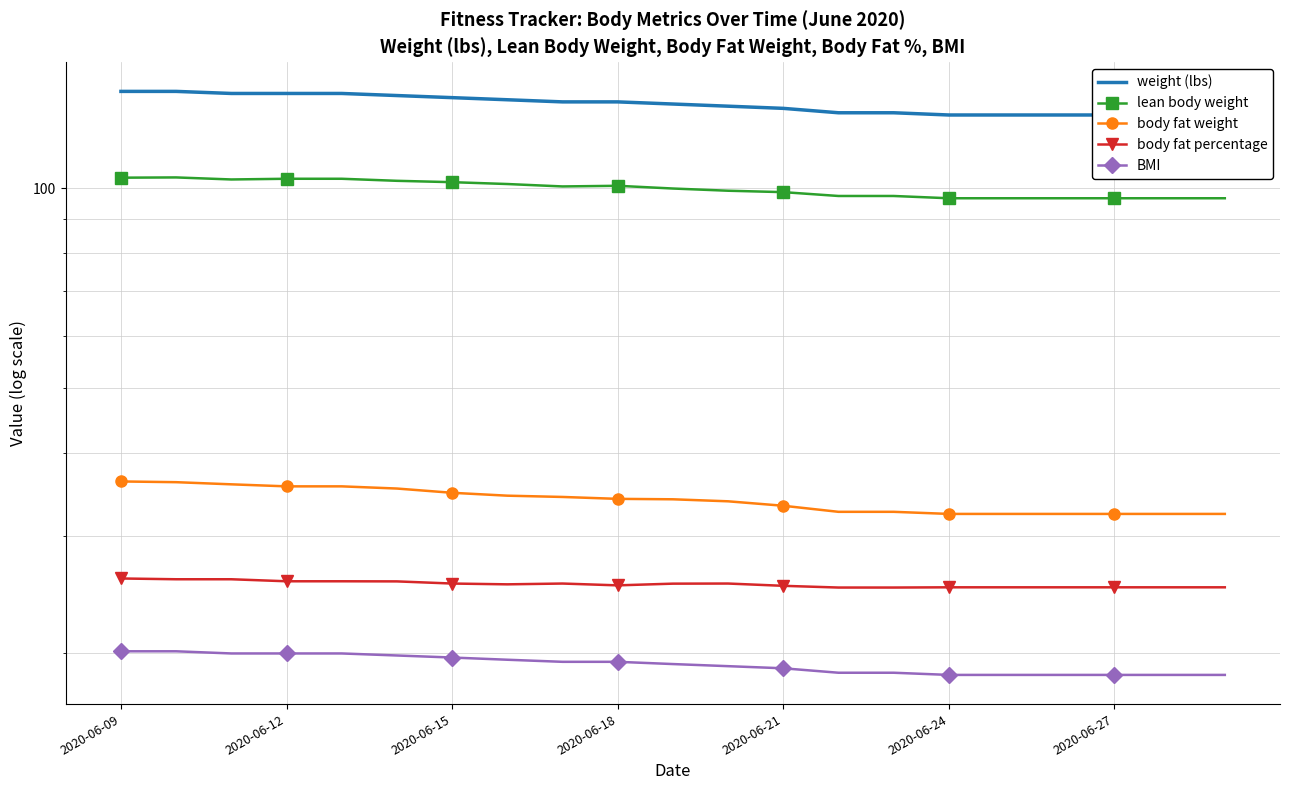

At which category is the sum across all series the highest?

2020-06-09